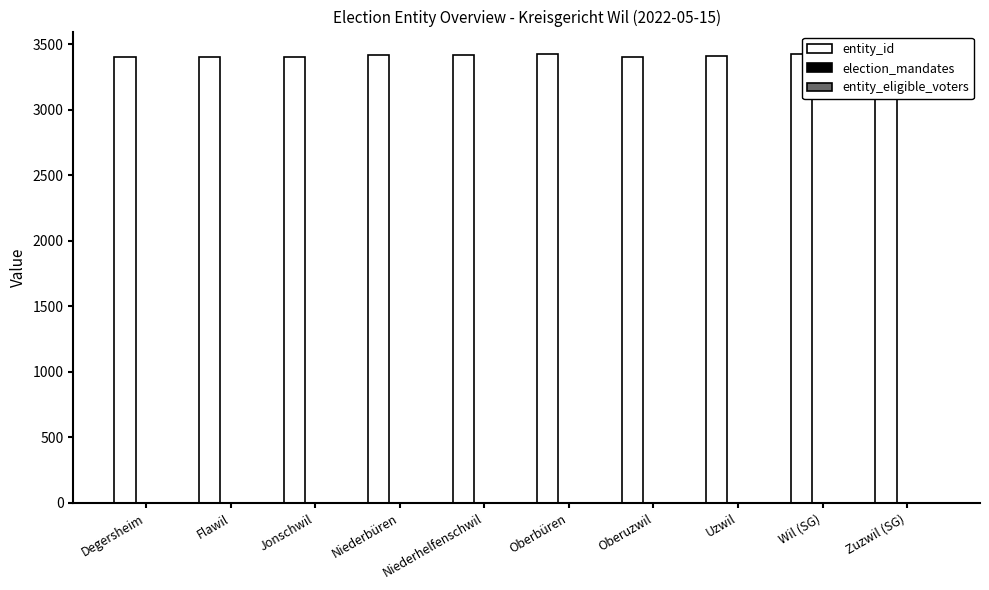

What is the greatest value displayed?

3427